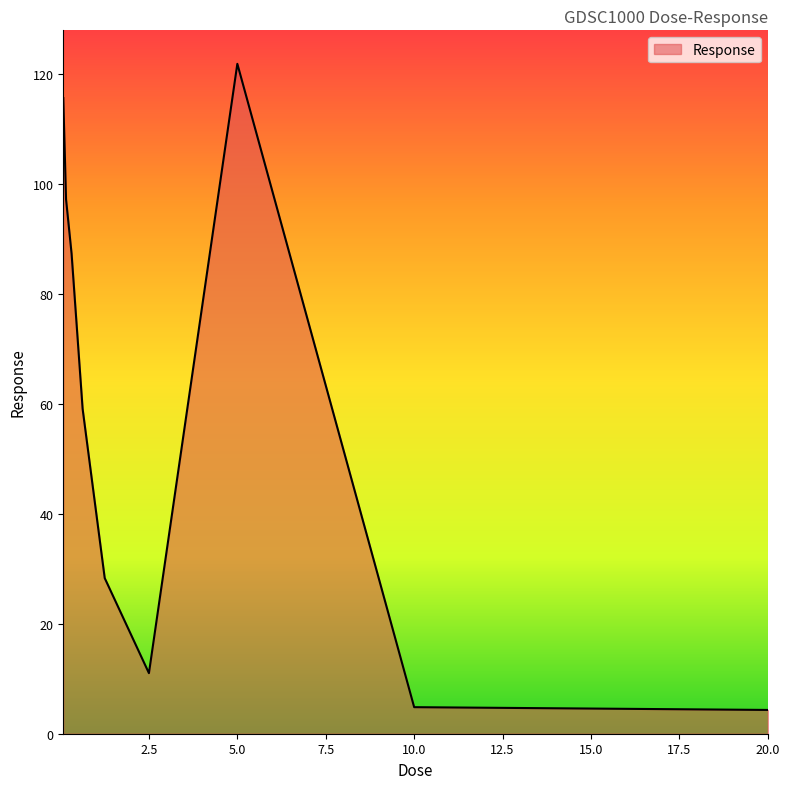

What is the difference between the maximum and minimum values?

117.6